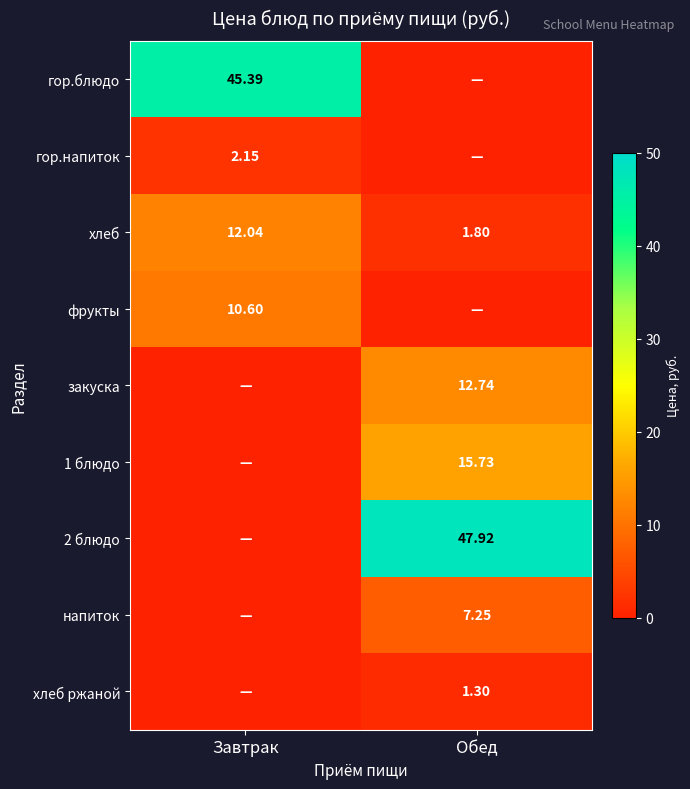

List the labels in order of хлеб value, smallest first.

Обед, Завтрак